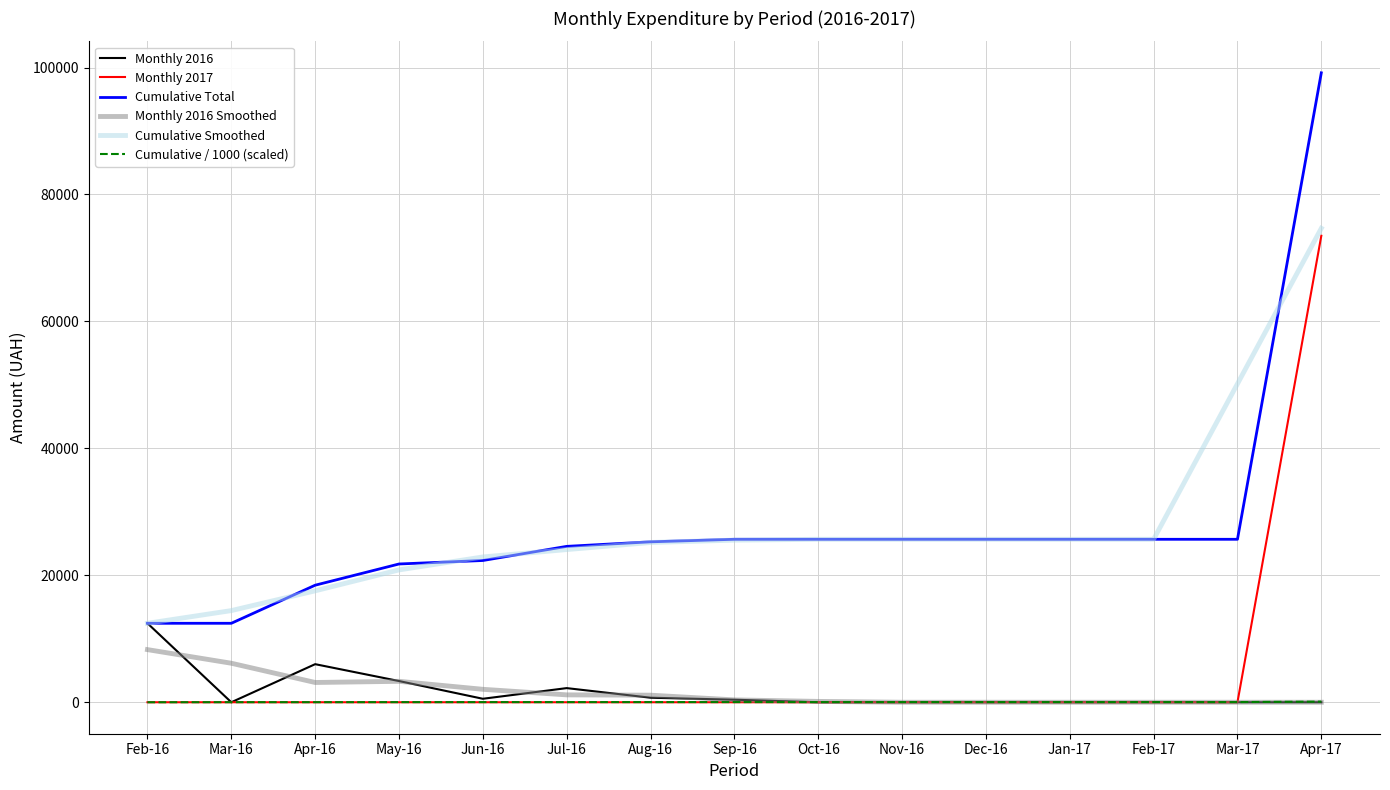

Which series has the largest range (max minus min)?

Cumulative Total